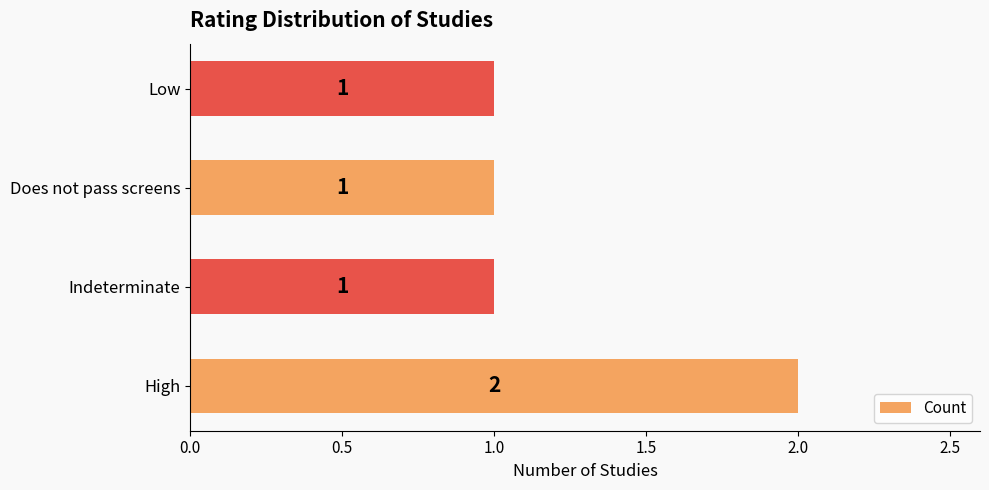

How many data points are above 1?

1